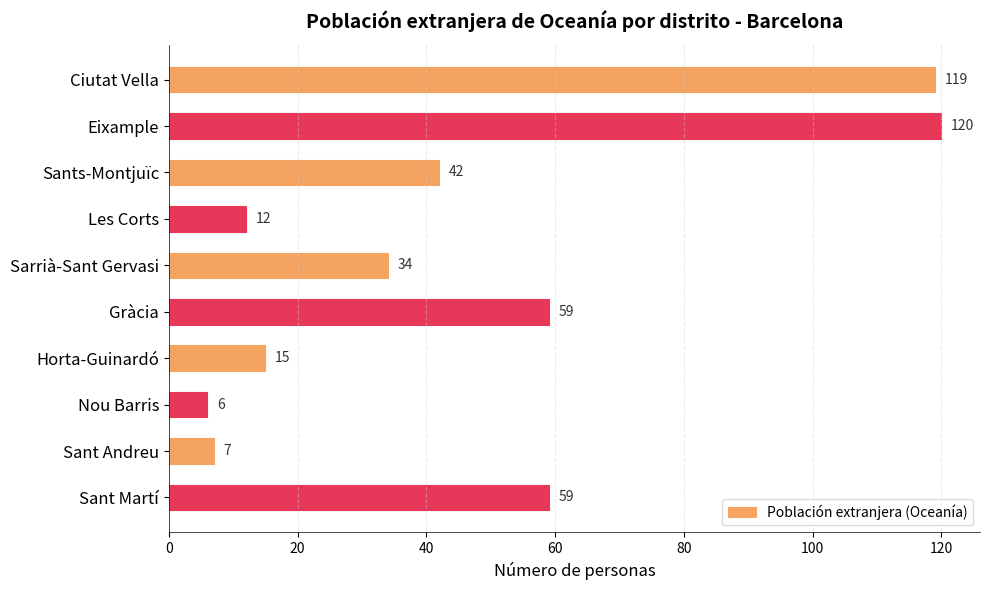

What is the value of the 10th bar from the top?

59